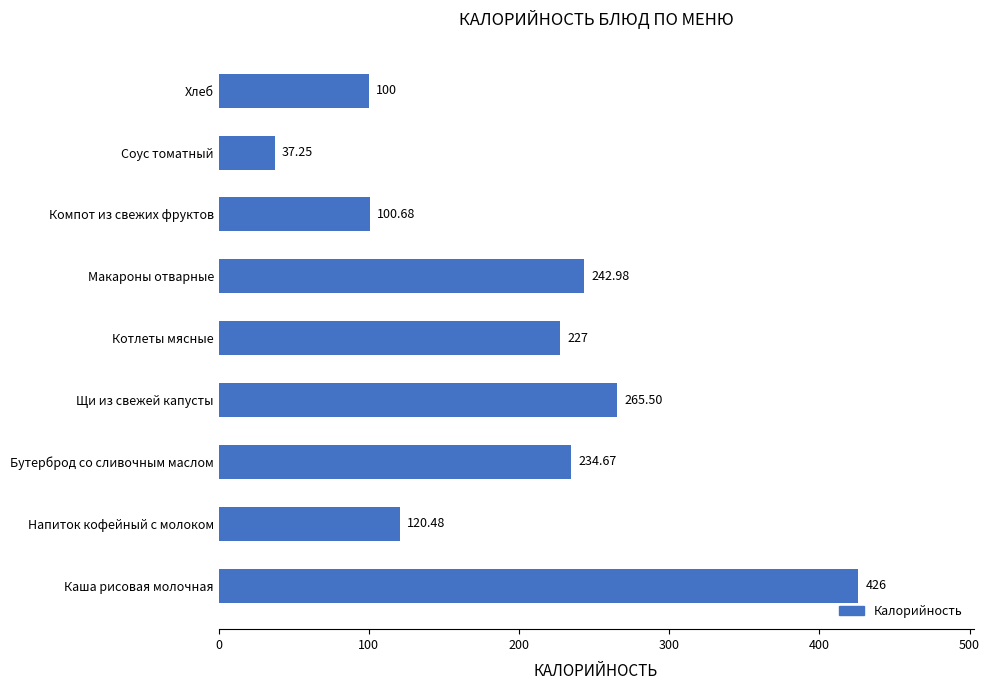

List the labels in order of value, smallest first.

Соус томатный, Хлеб, Компот из свежих фруктов, Напиток кофейный с молоком, Котлеты мясные, Бутерброд со сливочным маслом, Макароны отварные, Щи из свежей капусты, Каша рисовая молочная